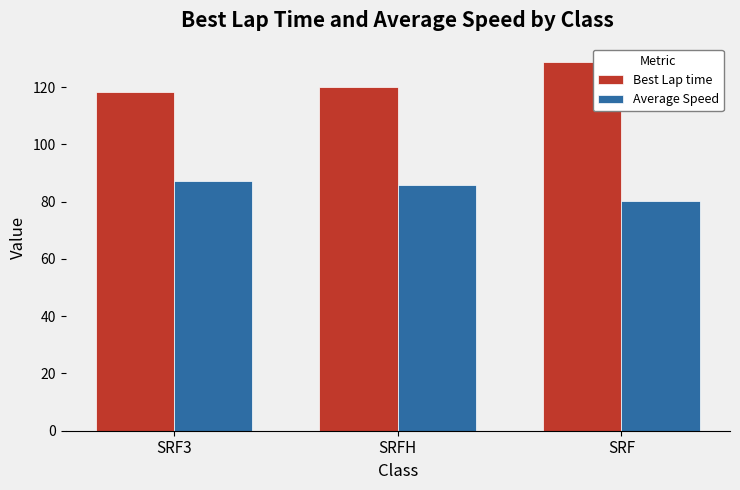

At which label does Average Speed reach its peak?

SRF3